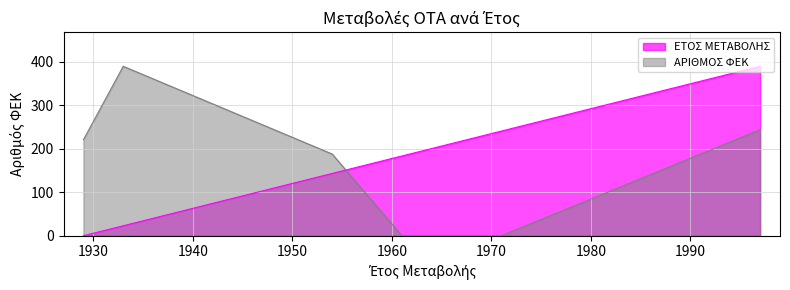

What is the total value across all series at 1954?

331.4